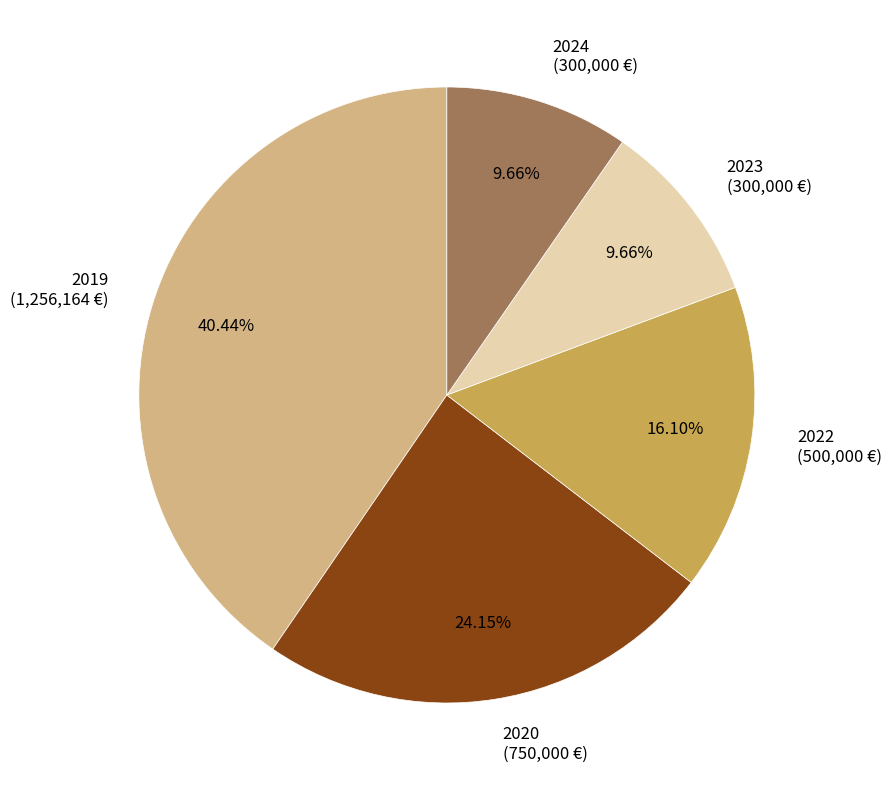

How much of the chart is everything except 2023?

90.3%